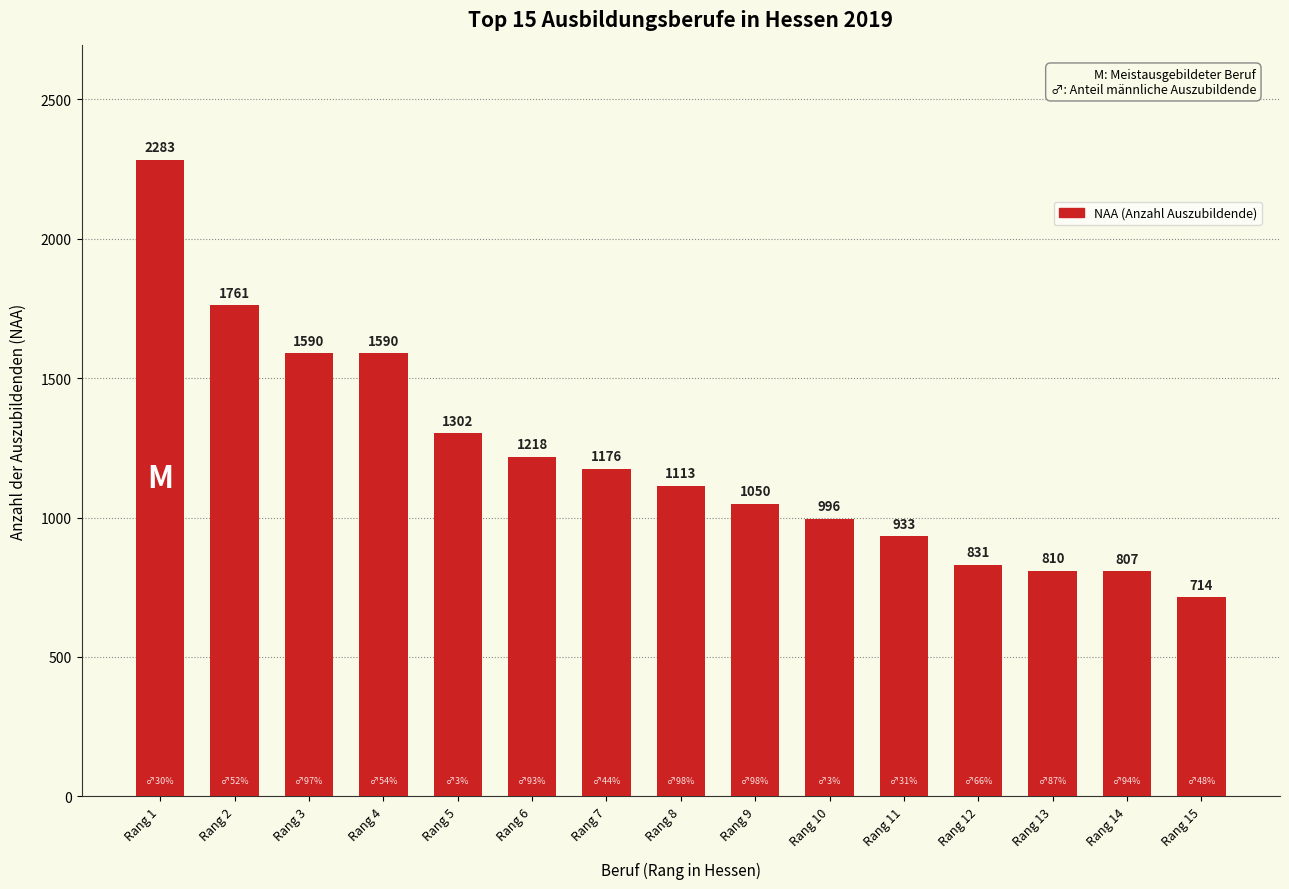

Count the number of data series in this chart.

1